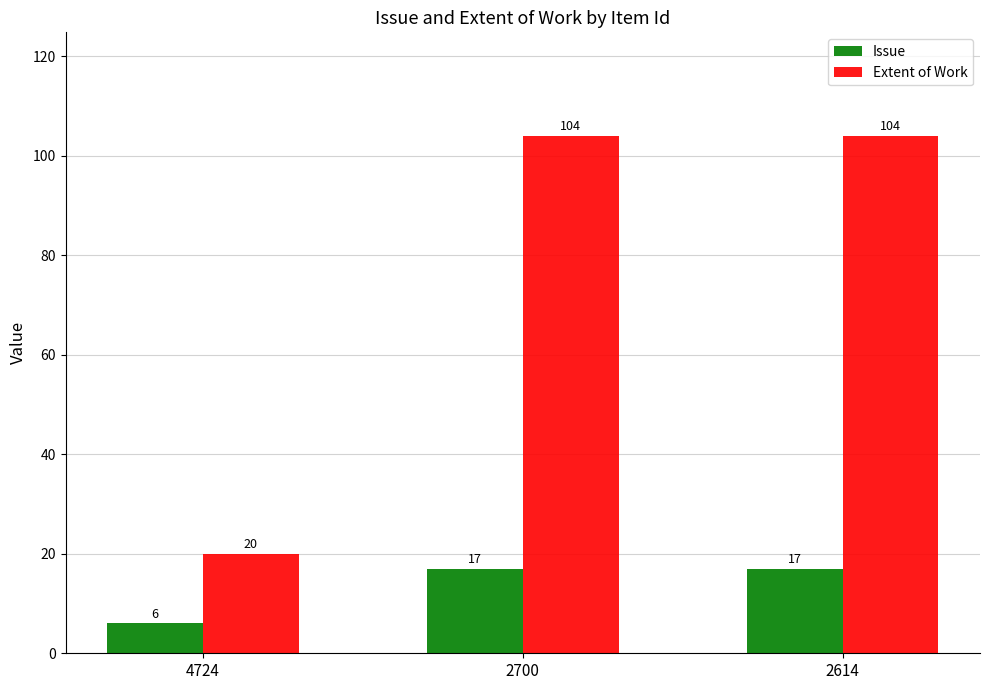

What is the sum of the Extent of Work values at 2614 and 4724?

124